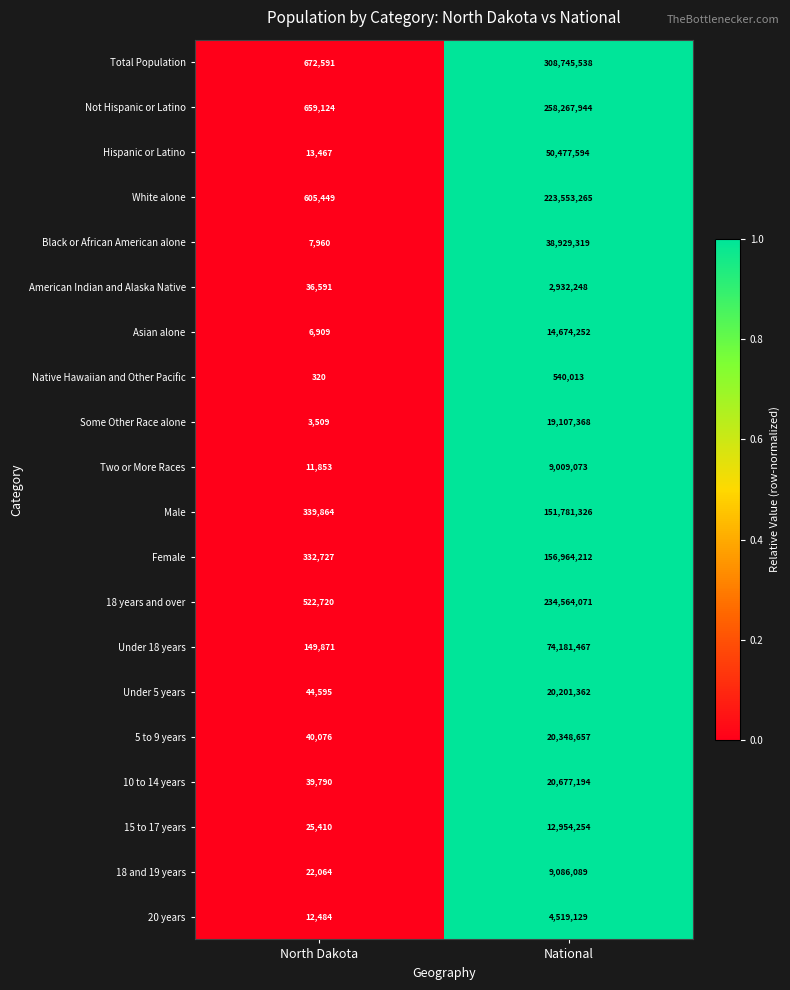

Which series changed the most between North Dakota and National?

Total Population